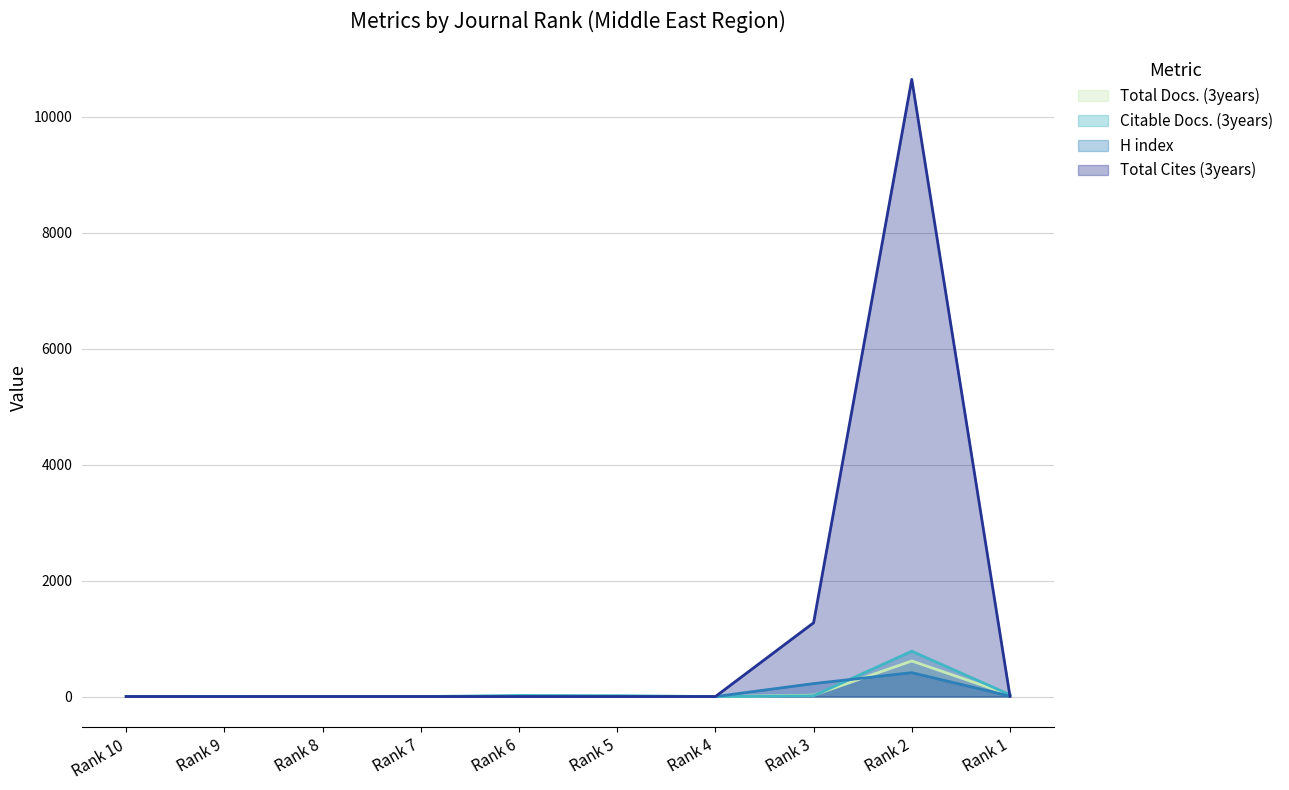

At which category does H index reach its first local peak?

Rank 2